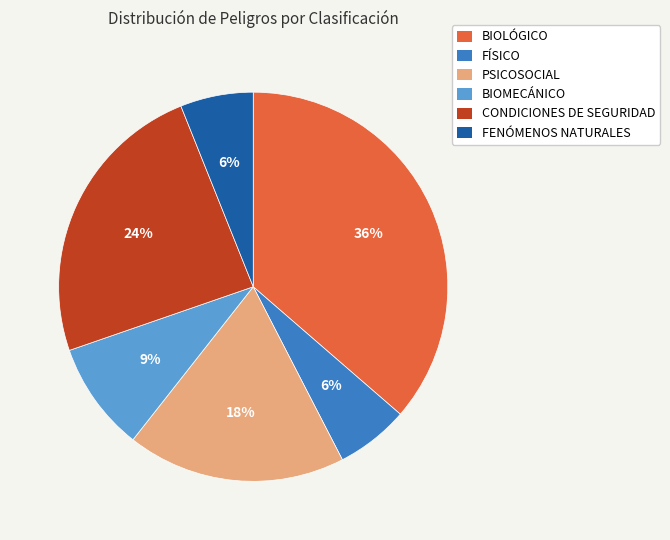

What is the ratio of the value at PSICOSOCIAL to the value at BIOMECÁNICO?

2.0